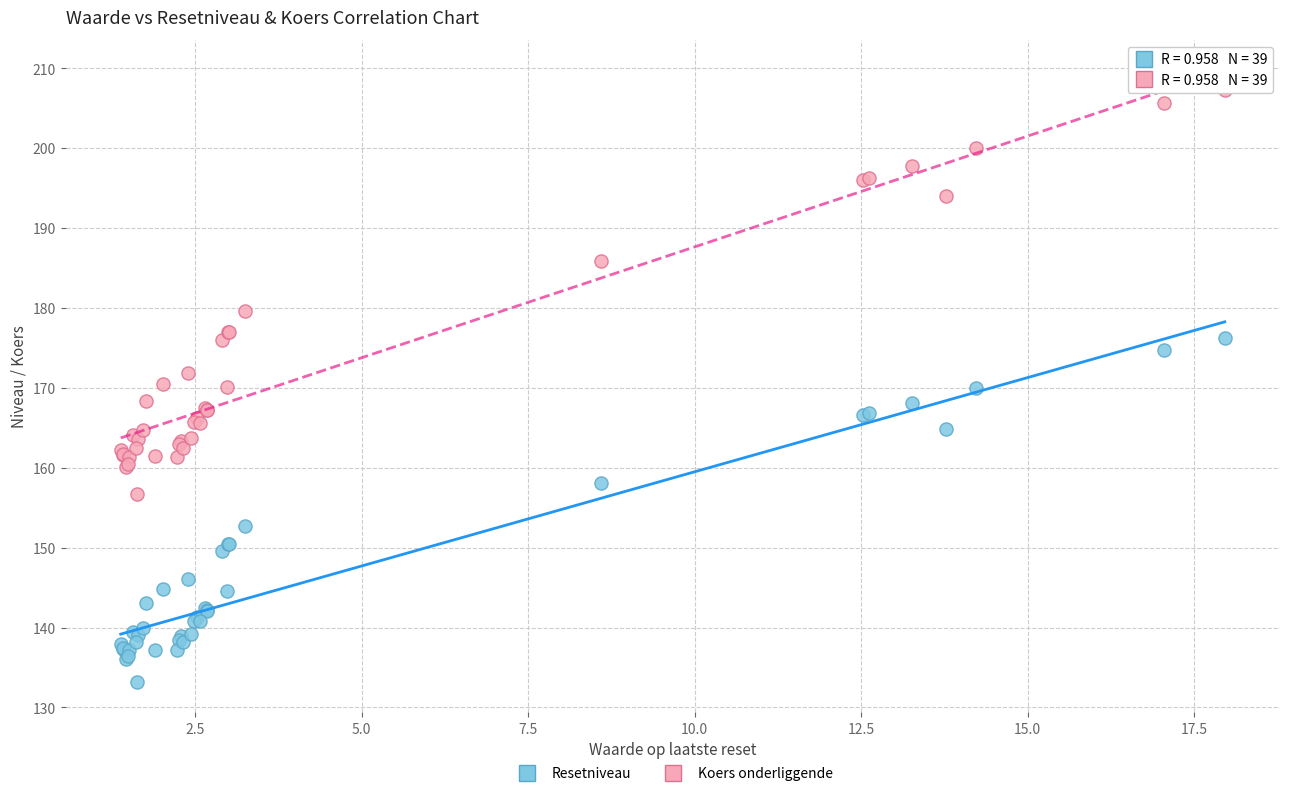

In the Koers onderliggende series, what Y value is closest to 182?

179.6